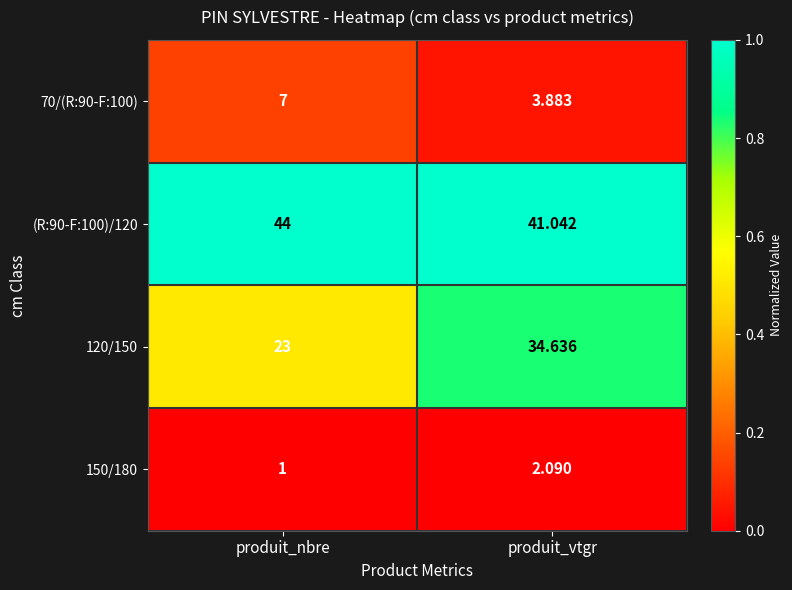

Is the value of 120/150 at produit_vtgr greater than the value of (R:90-F:100)/120 at produit_nbre?

No